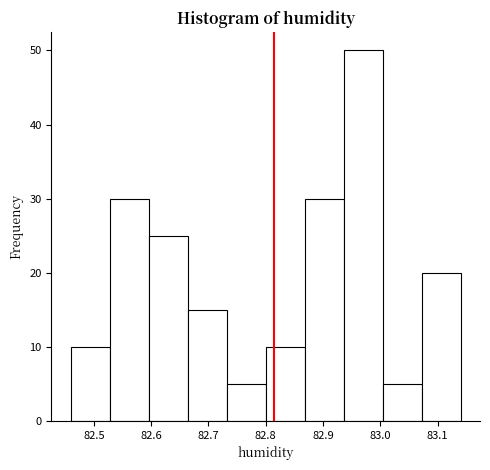

How tall is the bar that spans 82.800 to 82.868 on the x-axis? Neither the bar edges nor the heights are printed on the chart, so give them approximately, as read against the axes.

10